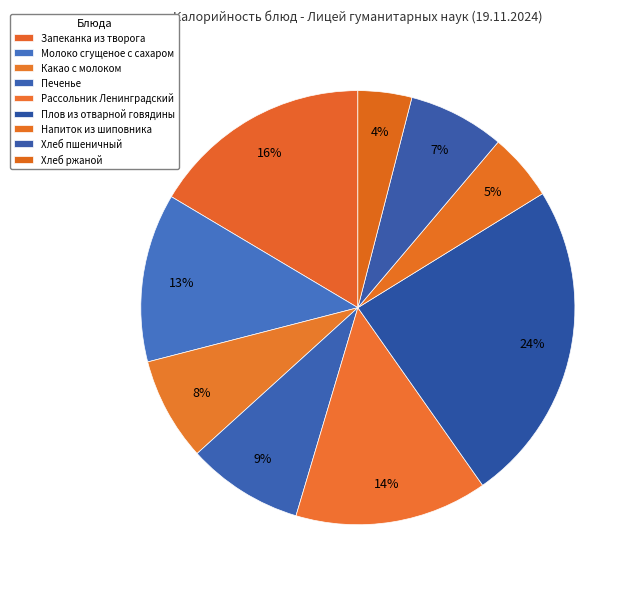

How many segments does this pie chart have?

9